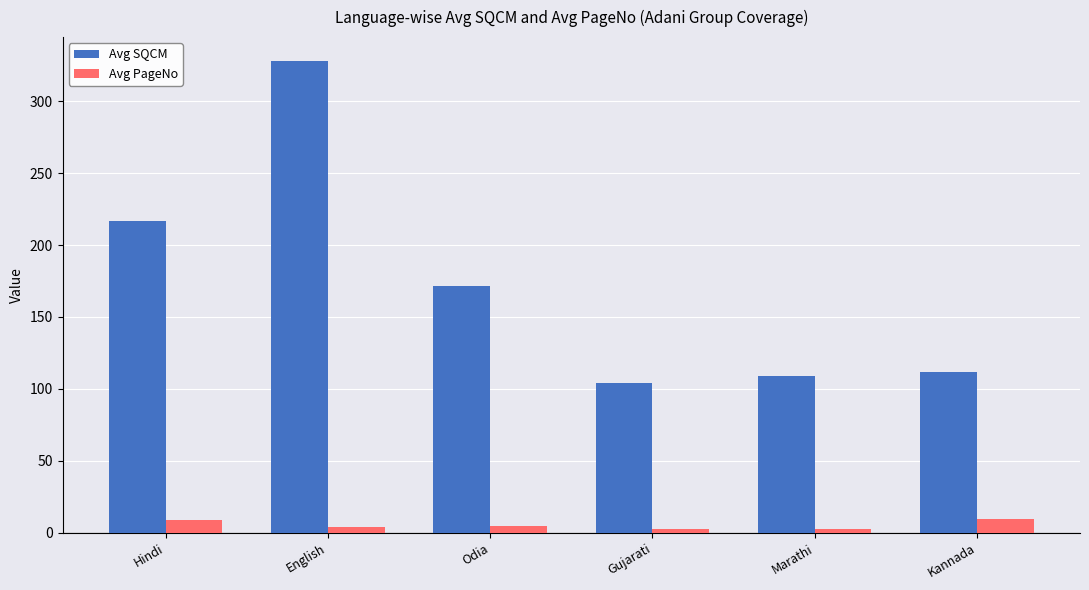

Does the chart contain stacked bars?

No